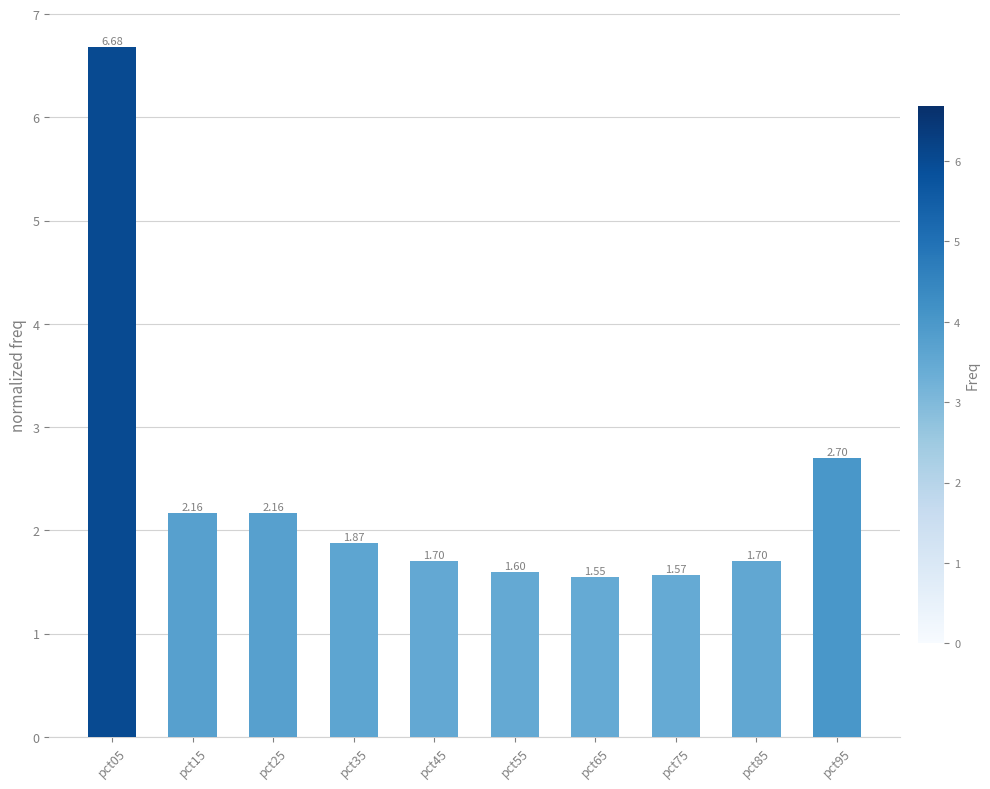

What is the sum of the values at pct95 and pct25?

4.9